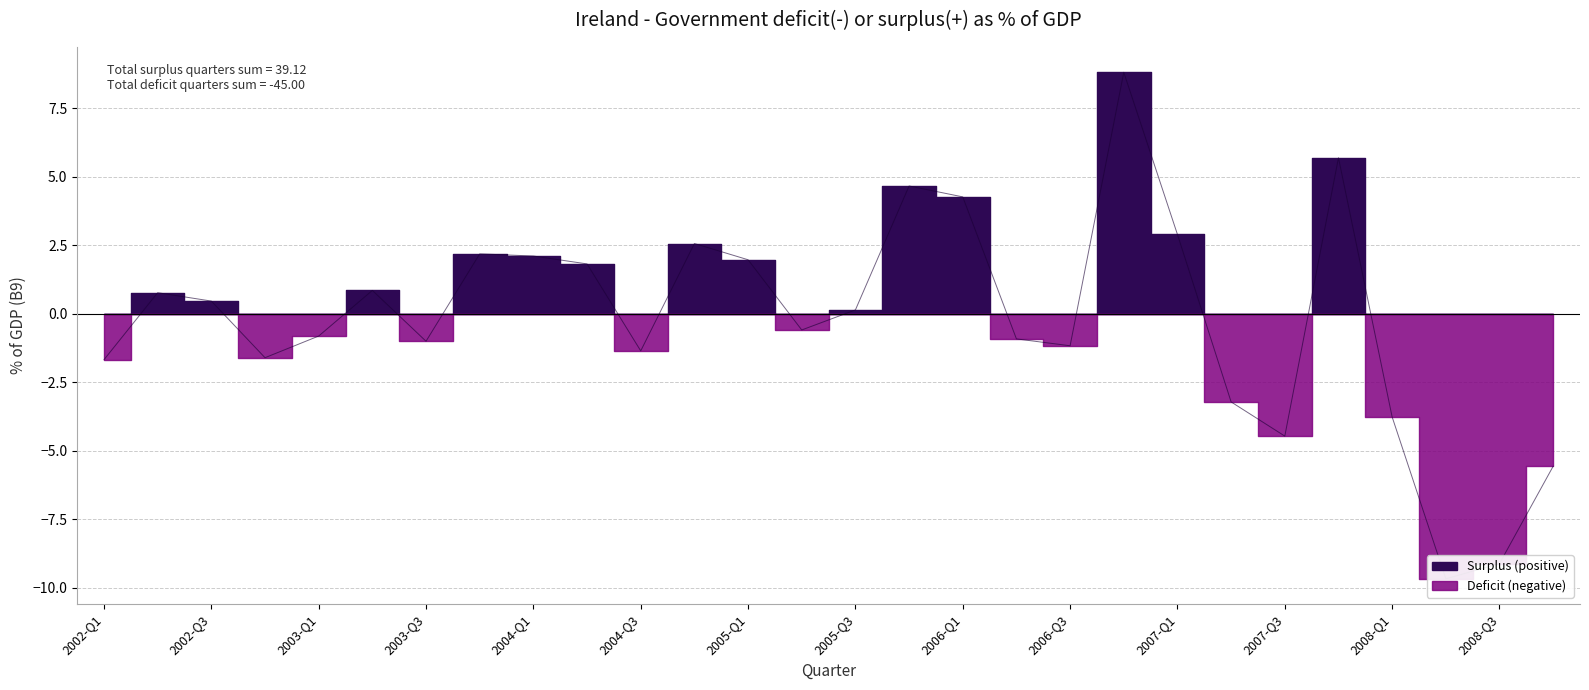

Where is the data nearest to the value 0?

2005-Q3